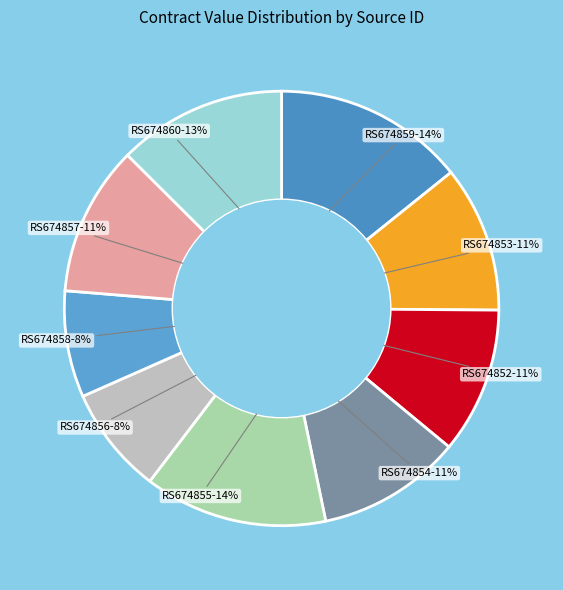

Is there a majority slice in this chart?

No